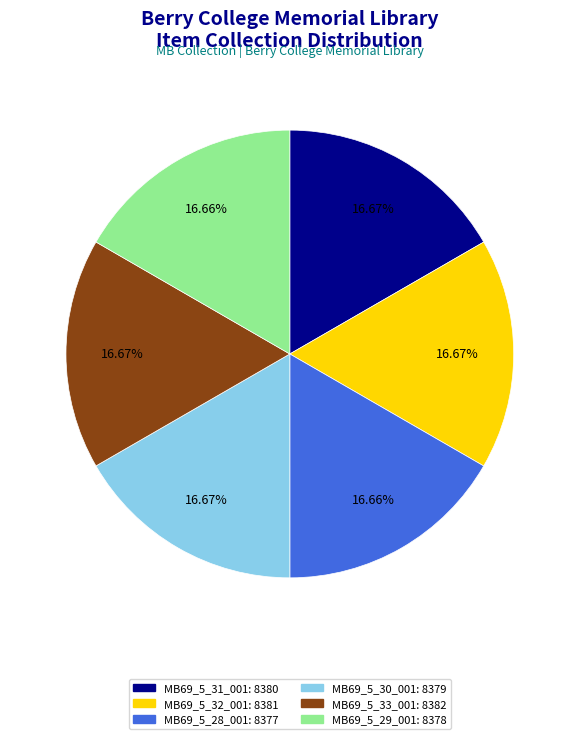

How many slices are in this pie chart?

6